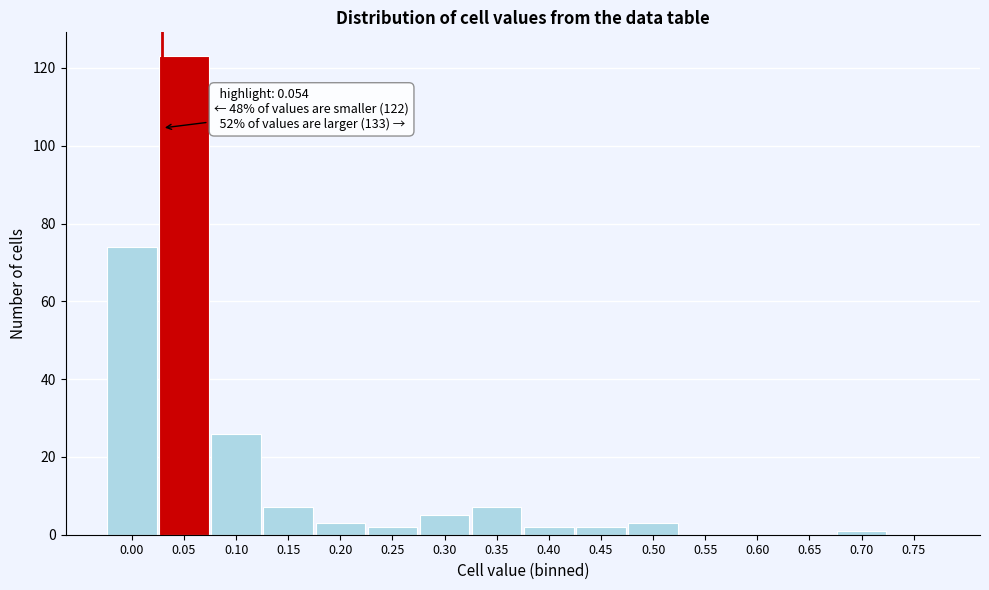

Reading right to left, transcribe all the data shown in this chart.

0.75=0	0.70=1	0.65=0	0.60=0	0.55=0	0.50=3	0.45=2	0.40=2	0.35=7	0.30=5	0.25=2	0.20=3	0.15=7	0.10=26	0.05=123	0.00=74